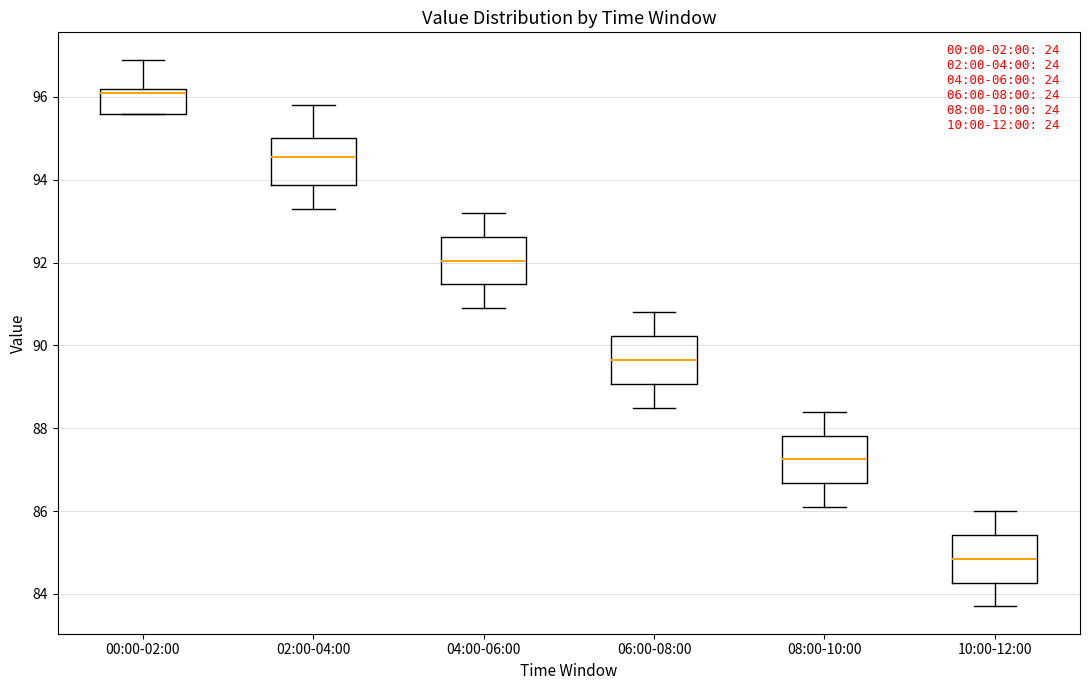

Which box has the lowest median line?

10:00-12:00